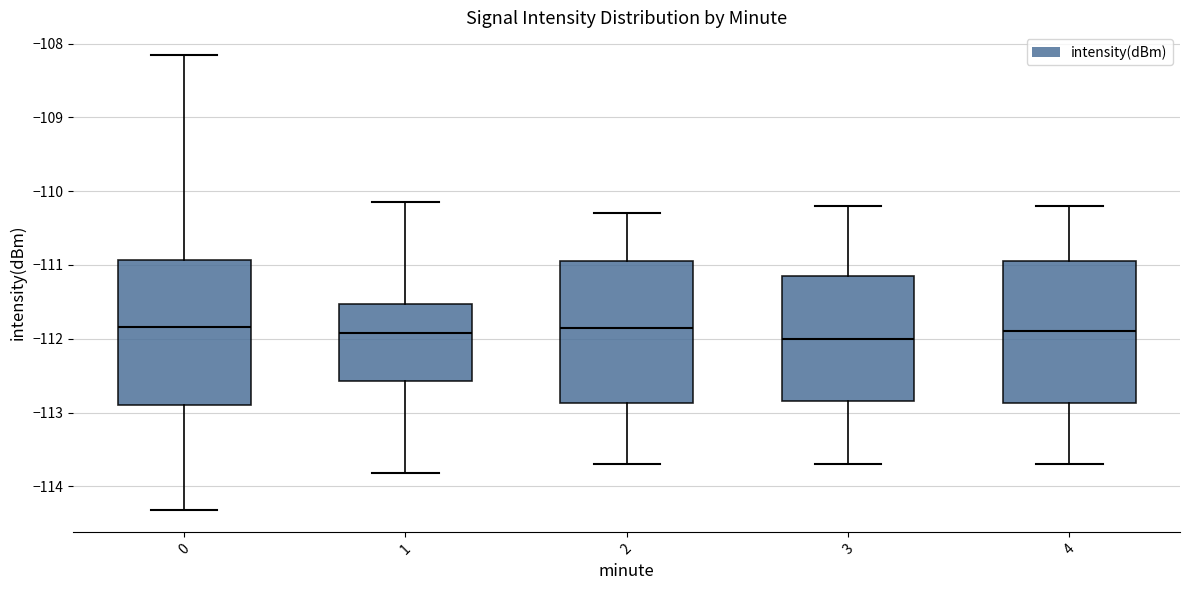

Reading left to right, read every box against the y-axis: the position of its median line, the range the box covers, and the ends of its whiskers. The values are not printed on the chart, so give them approximately, as read against the axis.

0: median -111.8, box -112.9 to -110.9, whiskers -114.3 to -108.2
1: median -111.9, box -112.6 to -111.5, whiskers -113.8 to -110.1
2: median -111.8, box -112.9 to -110.9, whiskers -113.7 to -110.3
3: median -112.0, box -112.8 to -111.1, whiskers -113.7 to -110.2
4: median -111.9, box -112.9 to -110.9, whiskers -113.7 to -110.2